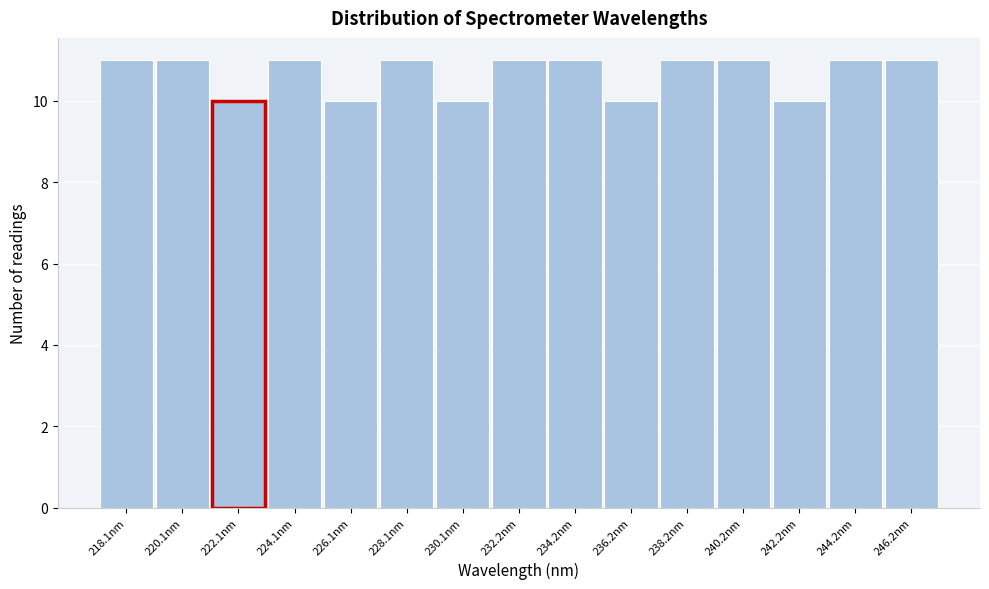

Reading left to right, what are all the values shown in this chart?

218.1nm=11	220.1nm=11	224.1nm=11	226.1nm=10	228.1nm=11	230.1nm=10	232.2nm=11	234.2nm=11	236.2nm=10	238.2nm=11	240.2nm=11	242.2nm=10	244.2nm=11	246.2nm=11